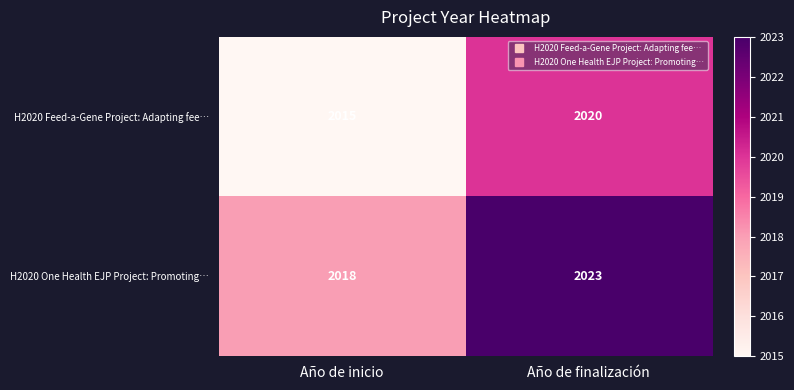

What is the difference between the highest and lowest values at Año de inicio?

3